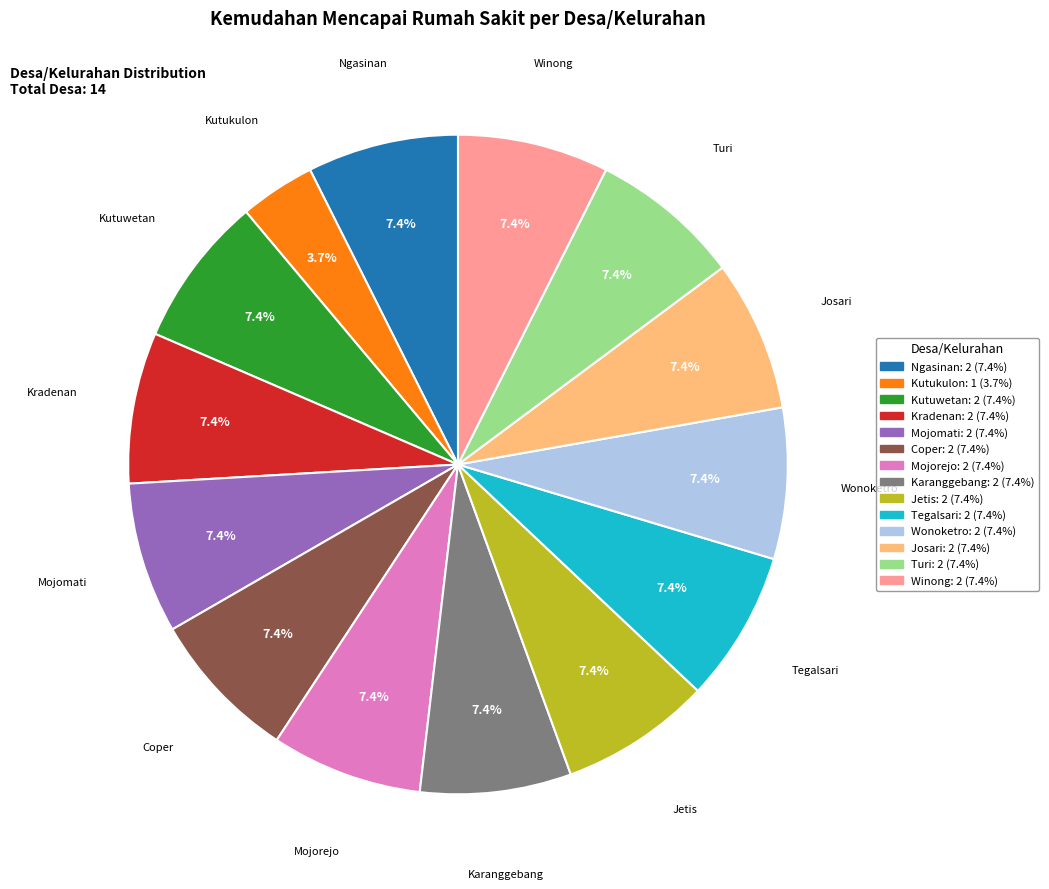

Which slice is the smallest?

Kutukulon